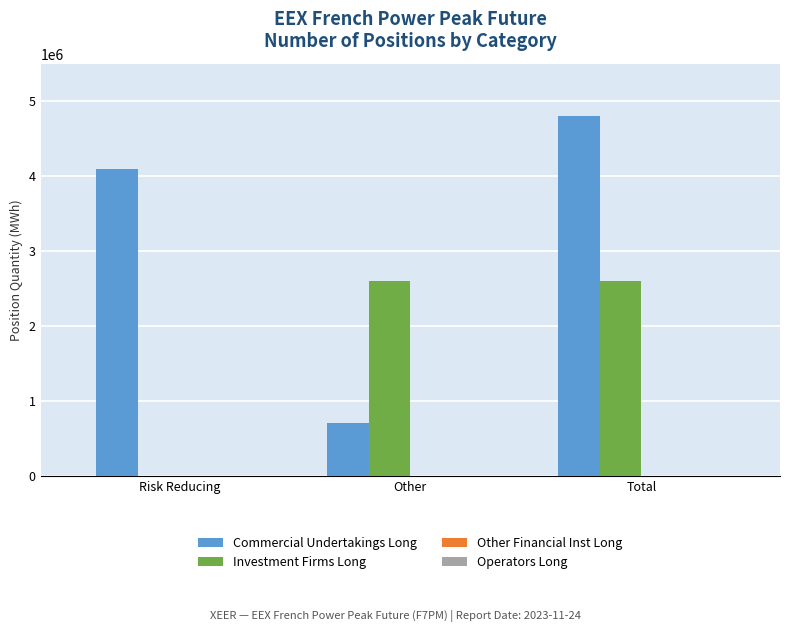

What is the total value across all series at Total?

7393920